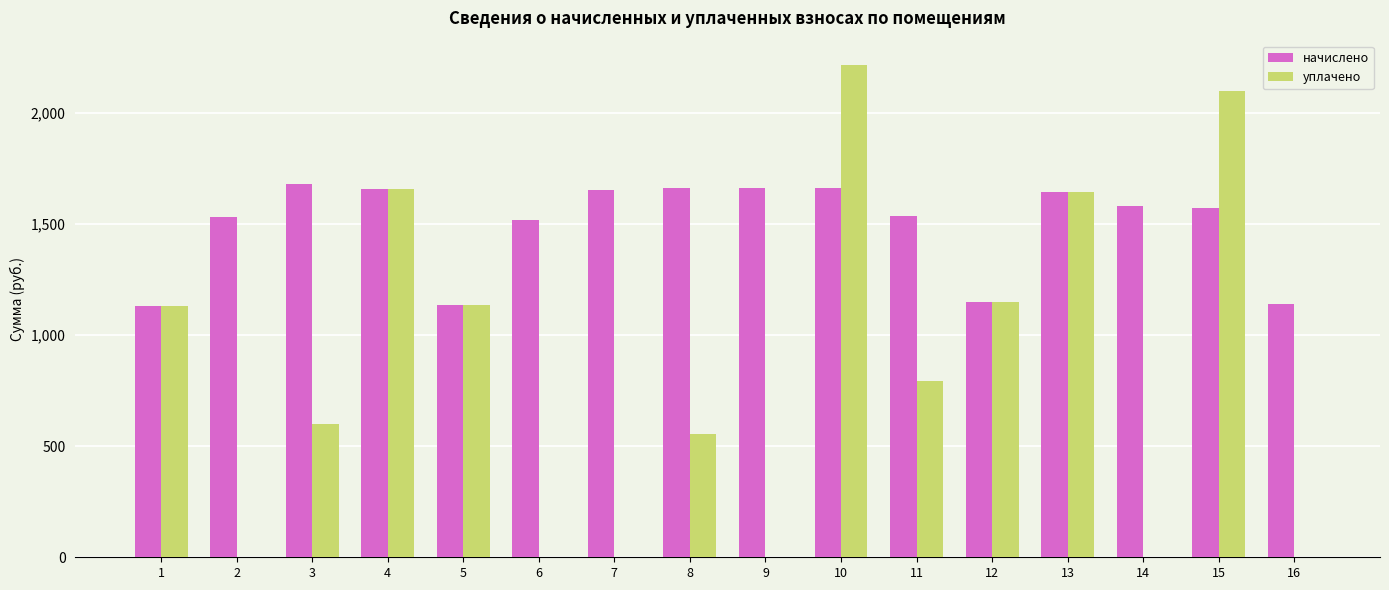

Which series changed the most between 8 and 11?

уплачено